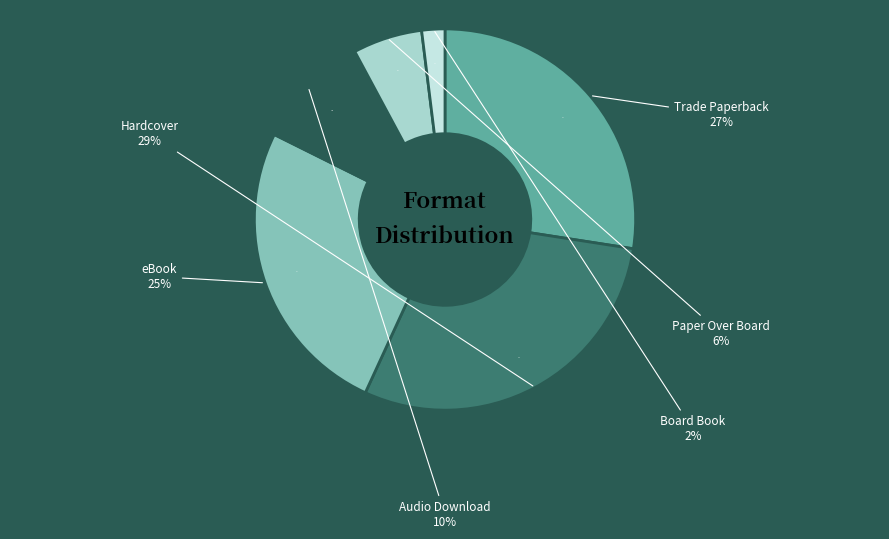

True or false: Audio Download accounts for 10% of the total.

True